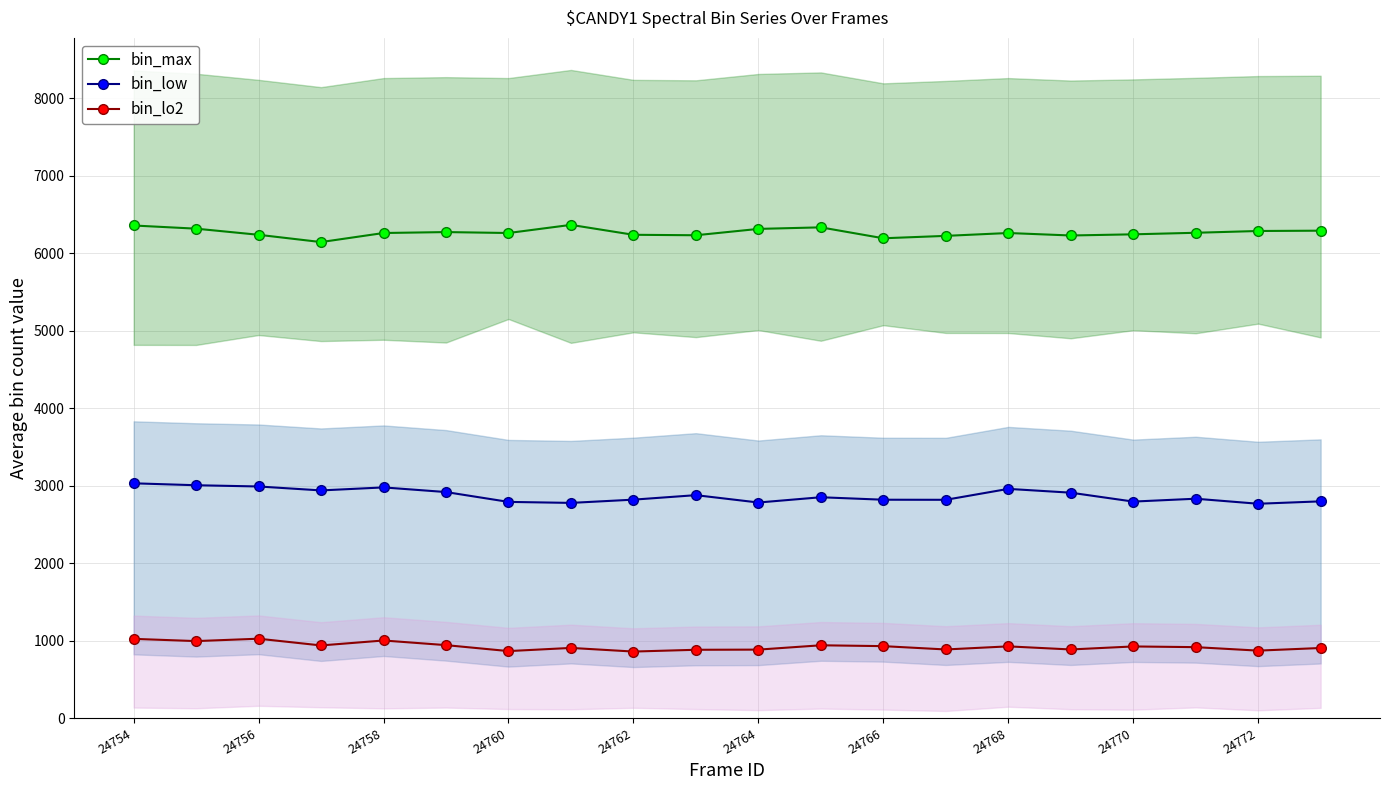

List the series in order of their overall mean, lowest first.

bin_lo2, bin_low, bin_max